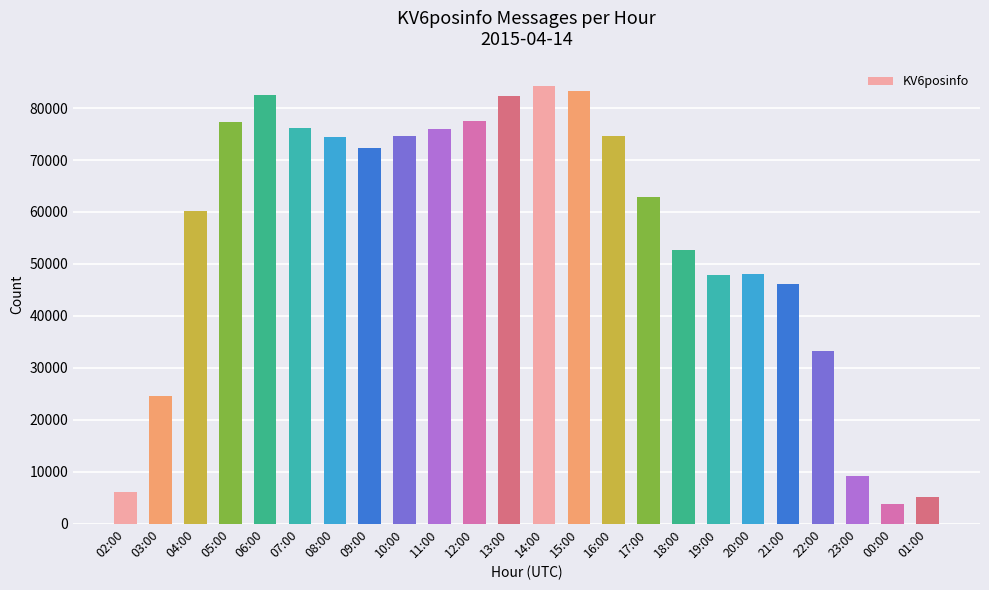

What is the minimum value shown in the chart?

3753